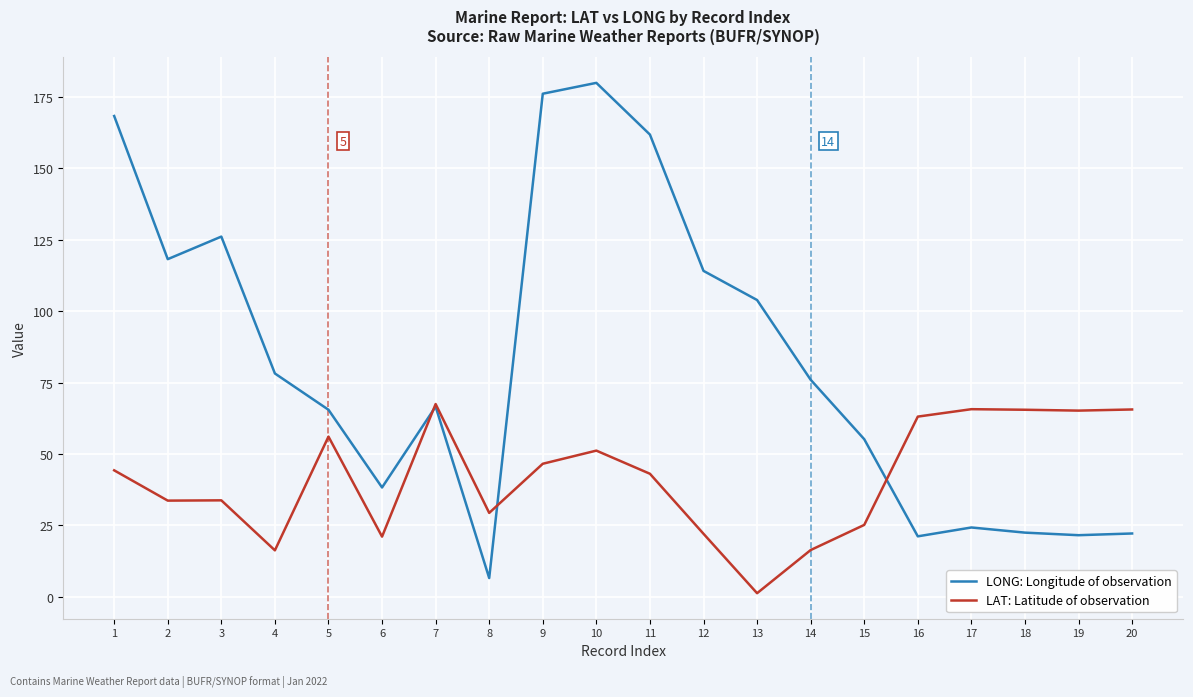

What is the difference between the highest and lowest values at 17?

41.4